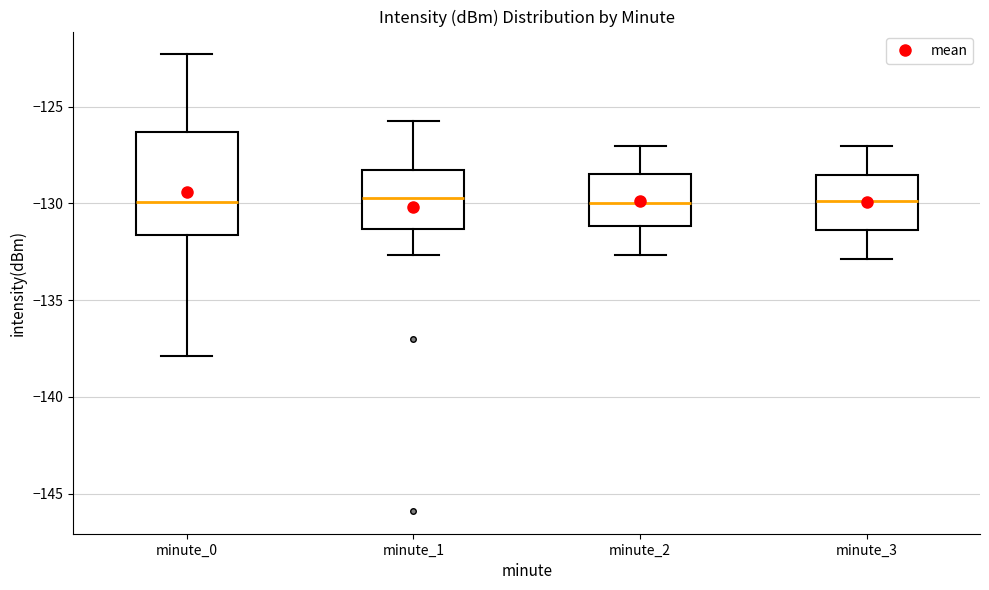

Where is the lower edge of the box for minute_1 on the y-axis? The values are not printed on the chart, so give them approximately, as read against the axis.

-131.5